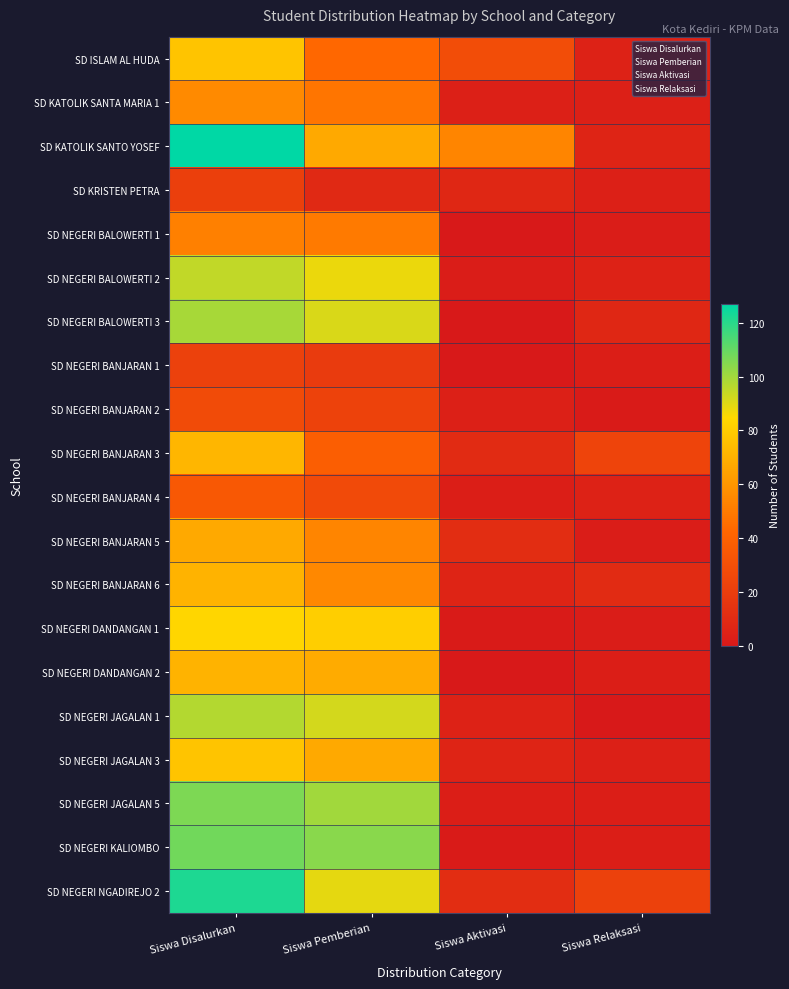

Between Siswa Relaksasi and Siswa Aktivasi, which is larger?

Siswa Aktivasi